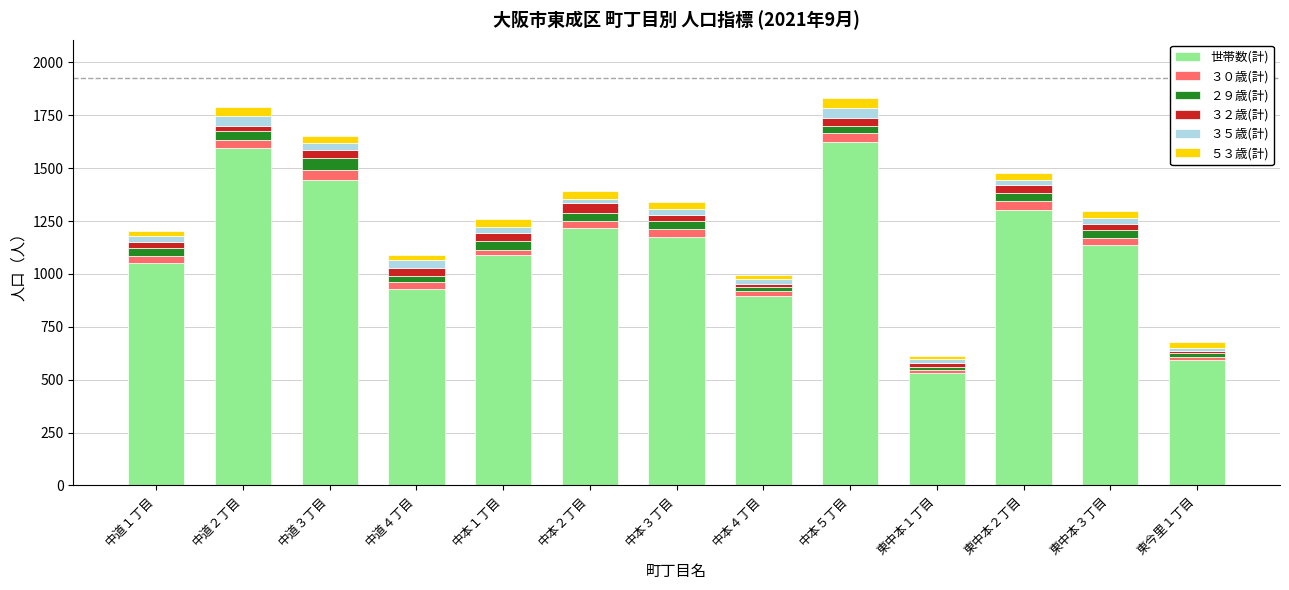

What is the difference between the maximum and minimum values in the 世帯数(計) series?

1090